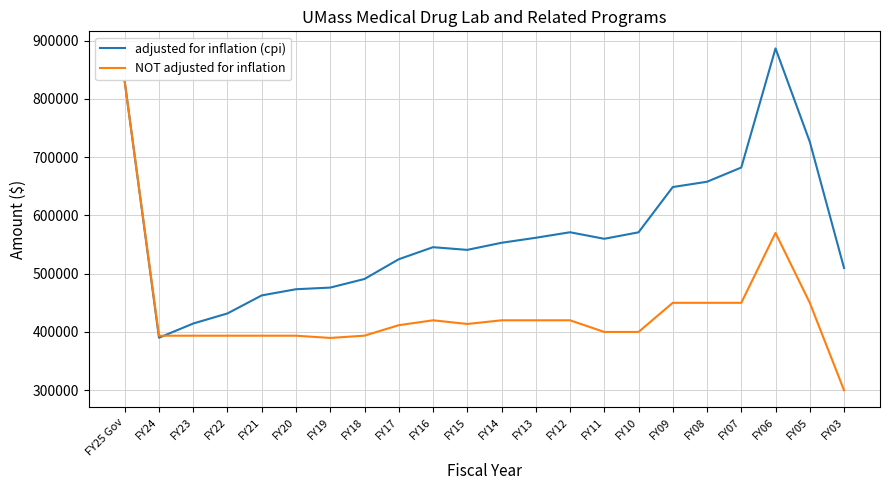

What is the minimum value for adjusted for inflation (cpi)?

390105